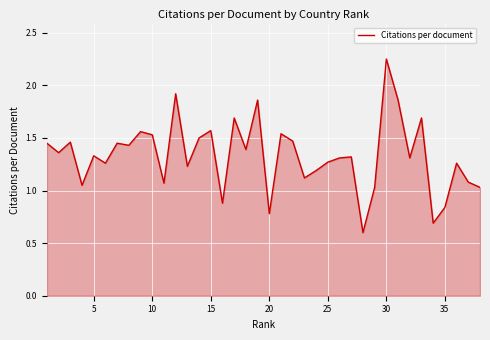

What is the smallest value displayed?

0.6